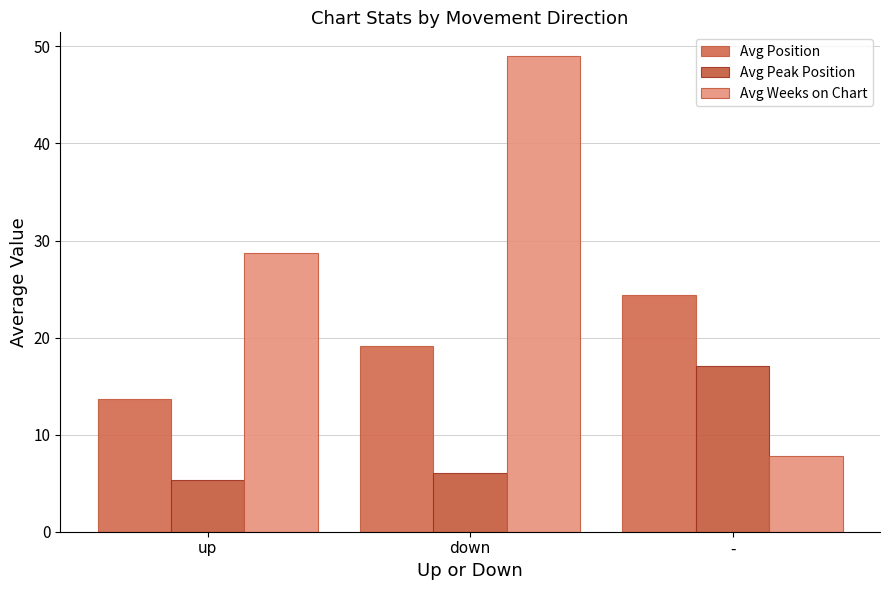

What position from the right is up?

3